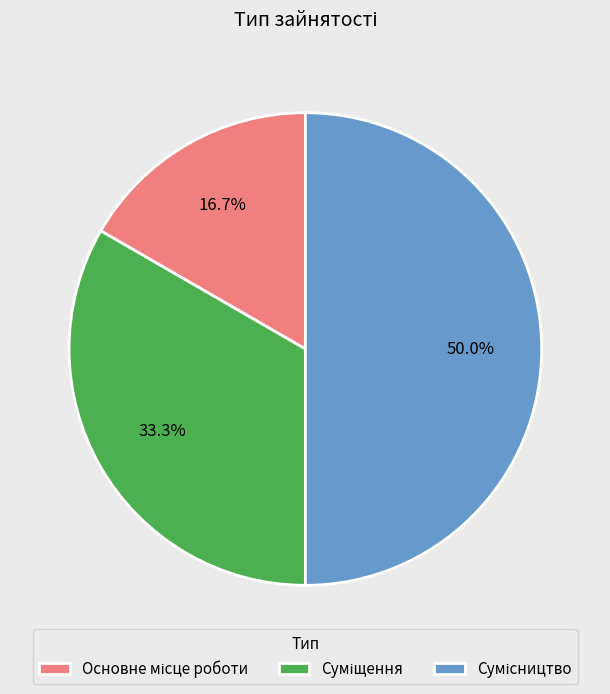

Rank the categories by value from highest to lowest.

Сумісництво, Суміщення, Основне місце роботи